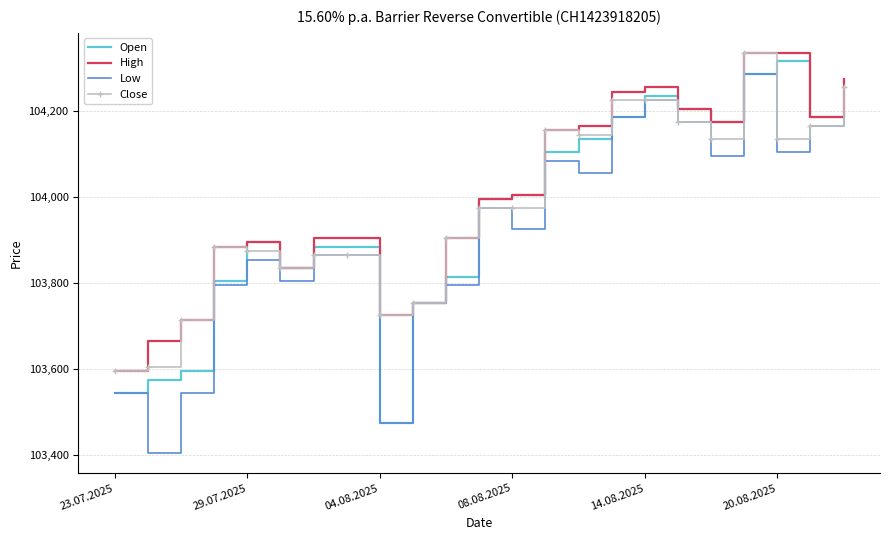

What is the lowest value of the Open series?

103475